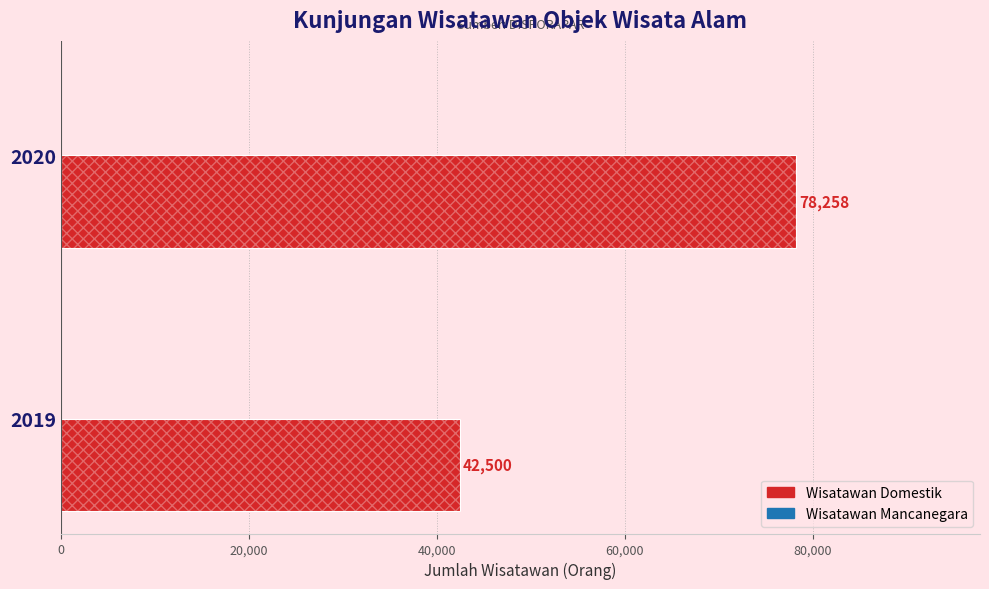

Are the bars horizontal?

Yes